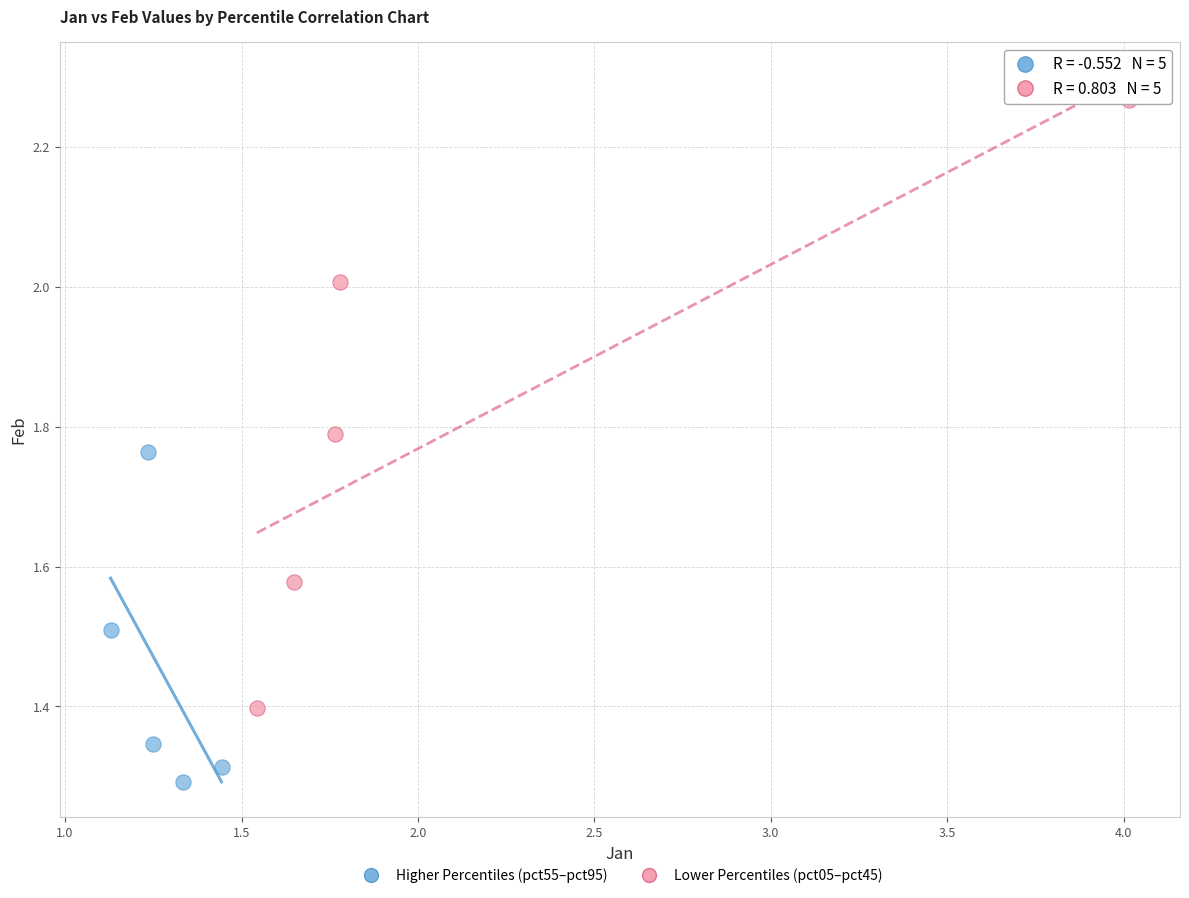

Which series reaches the maximum Y coordinate?

Lower Percentiles (pct05–pct45)